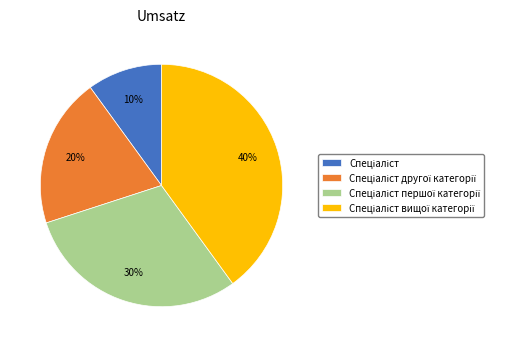

Is there any slice that represents more than half of the pie?

No